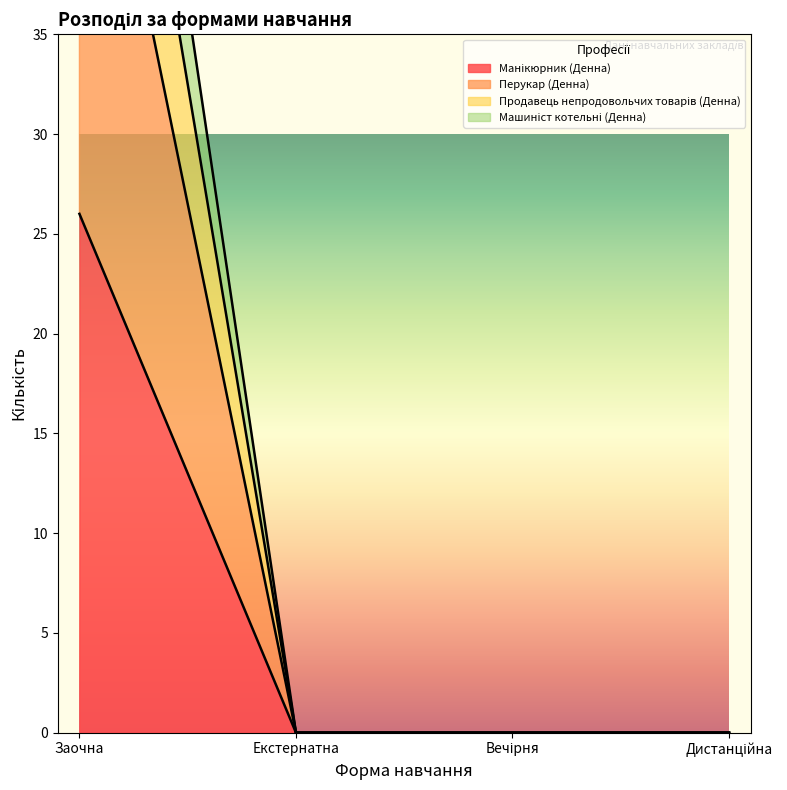

Which has a higher value, Дистанційна or Вечірня?

Дистанційна